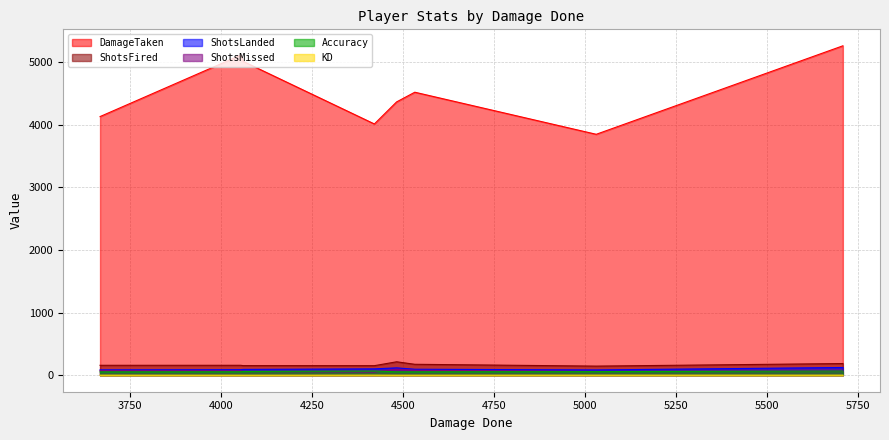

Which series has the widest spread of values?

DamageTaken